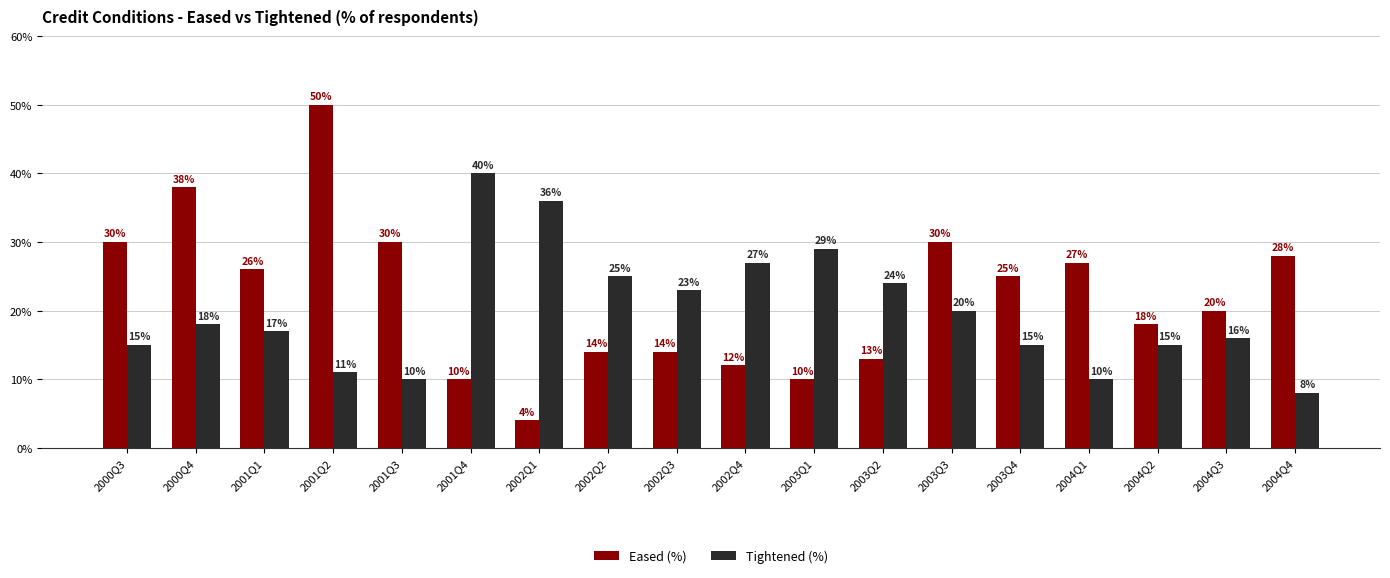

True or false: Eased (%) has a value of 30 at 2003Q3.

True